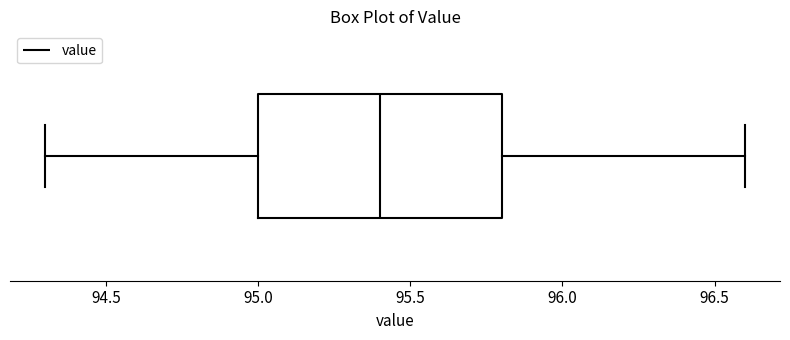

Where does the median line of the box sit on the x-axis? The values are not printed on the chart, so give them approximately, as read against the axis.

95.4